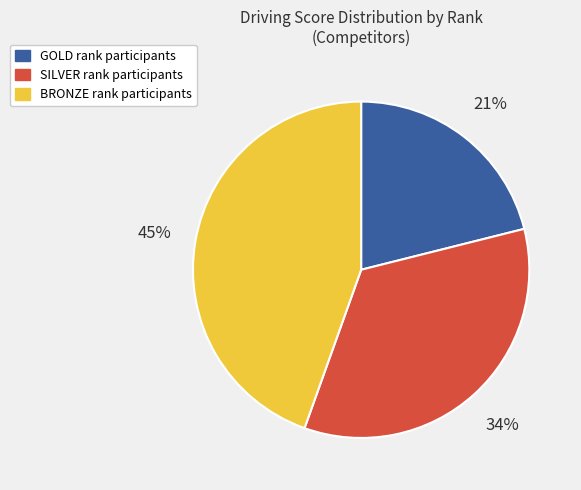

To the nearest percent, what is the average slice percentage?

33%